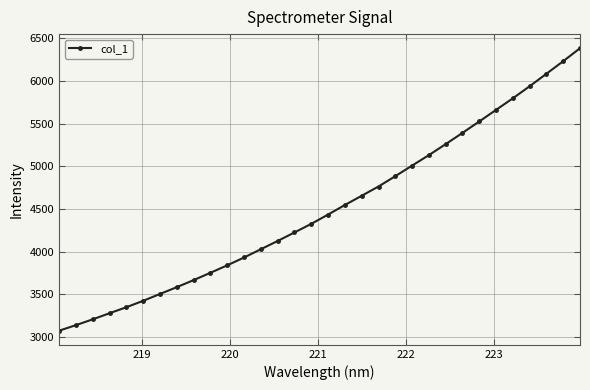

What is the minimum value shown in the chart?

3073.8